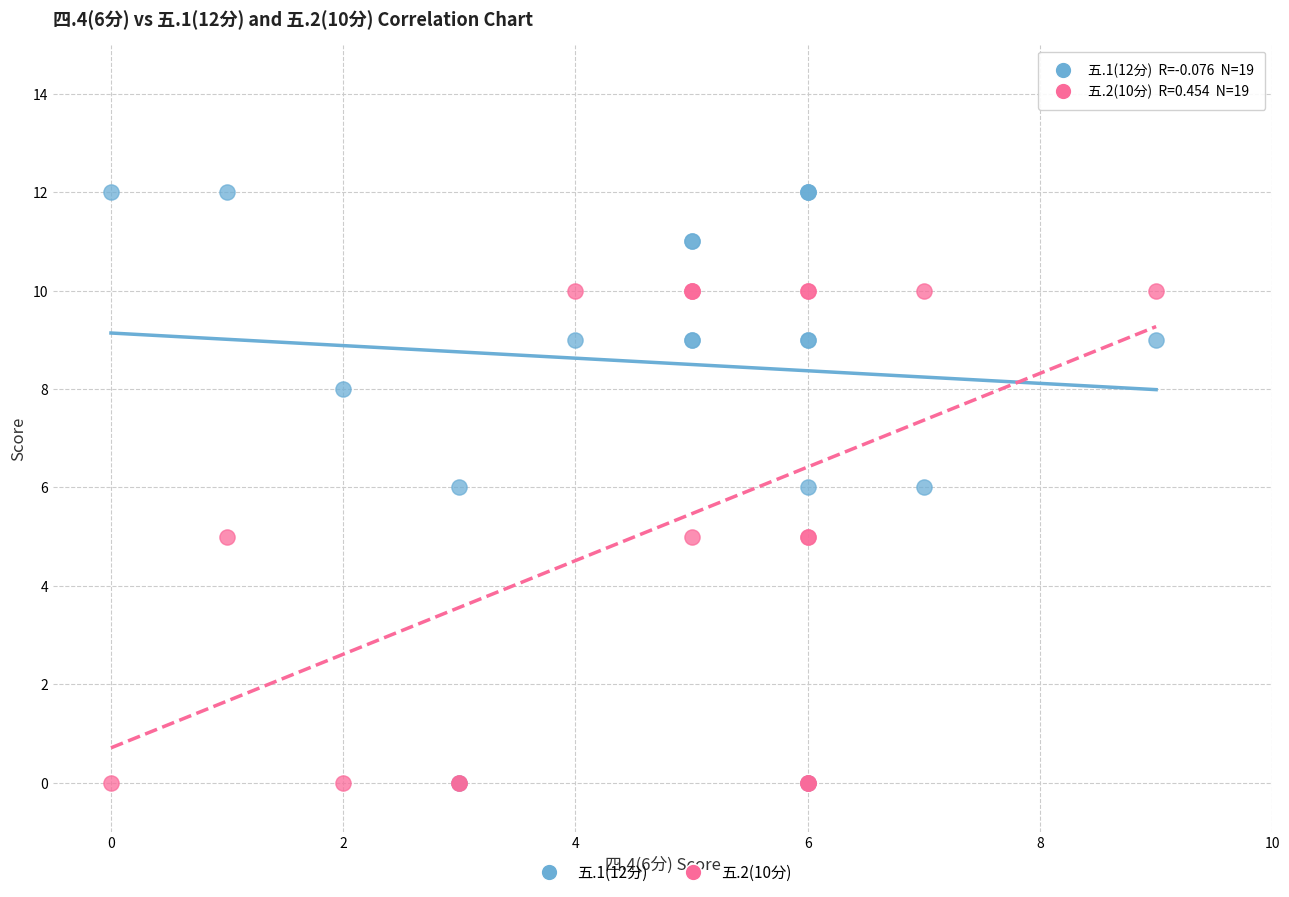

What are all the series names shown in the legend?

五.1(12分), 五.2(10分)